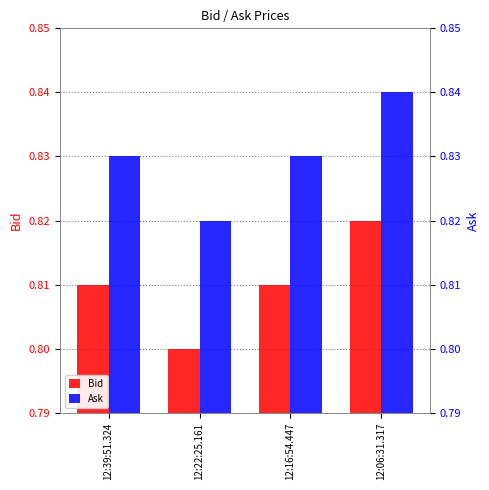

The Bid series shows 0.8 at 12:16:54.447. True or false?

True